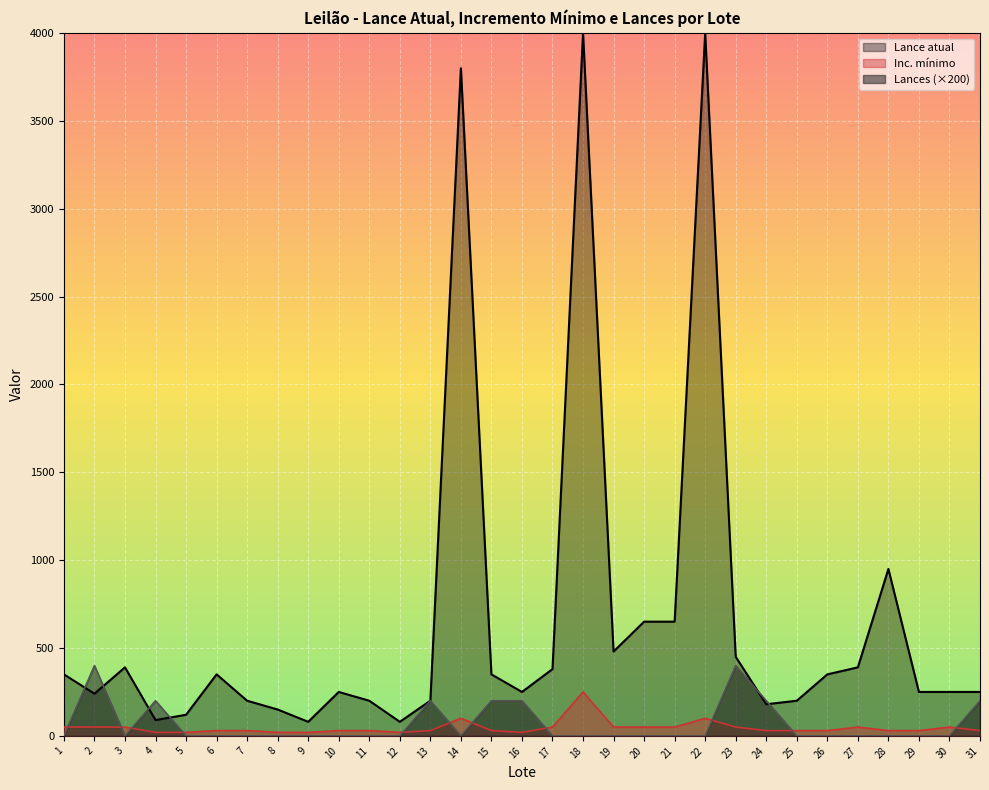

Where is Lances nearest to the value 200?

4